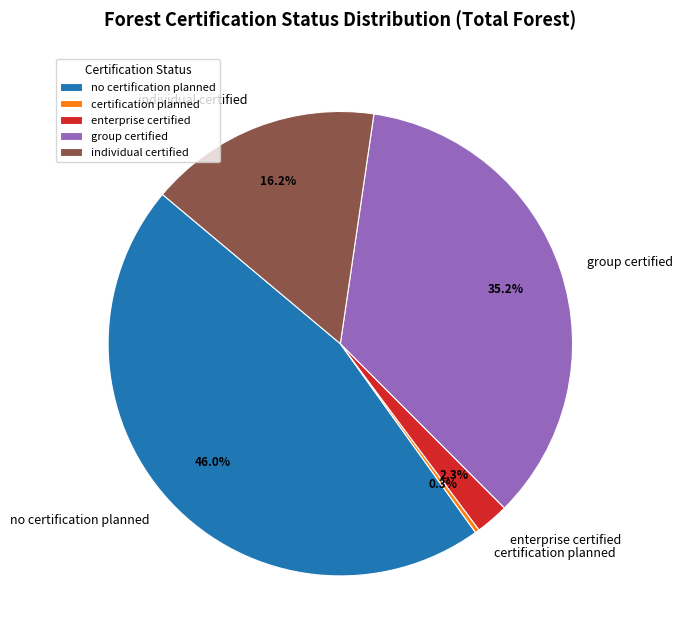

What percentage do group certified and certification planned together represent?

35.5%